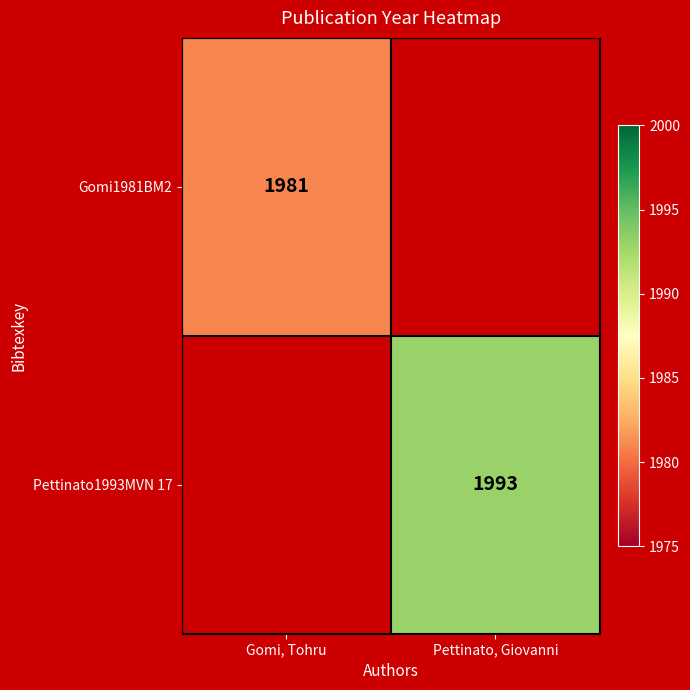

At how many categories does at least one series exceed 1983?

1